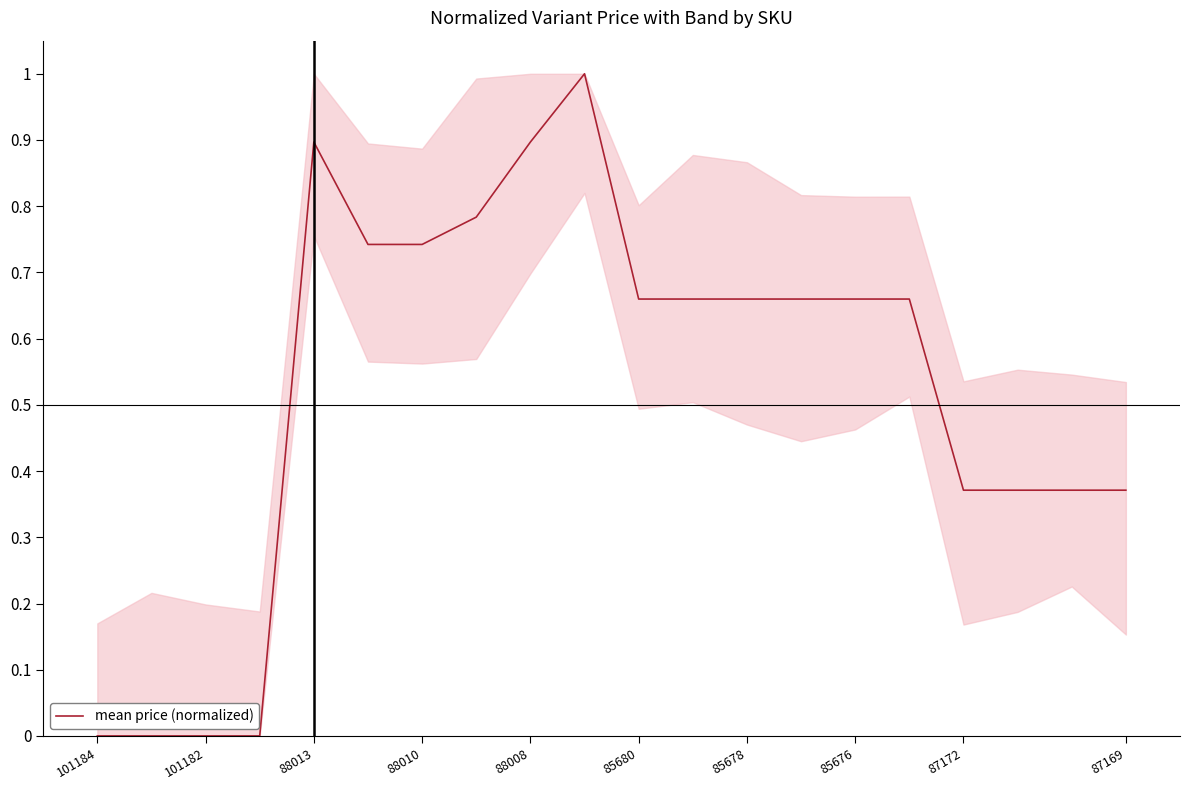

What is the difference between the maximum and minimum values?

1.0